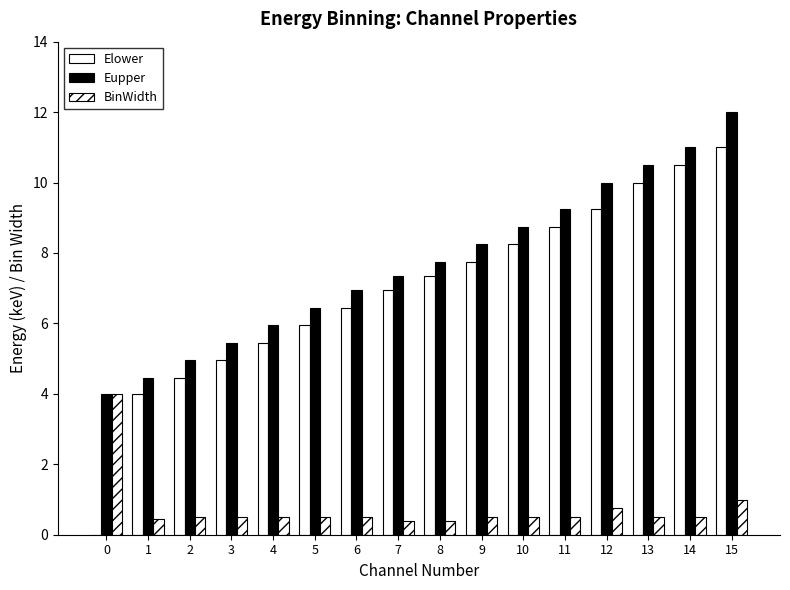

Where does the Elower series first go above 7?

8